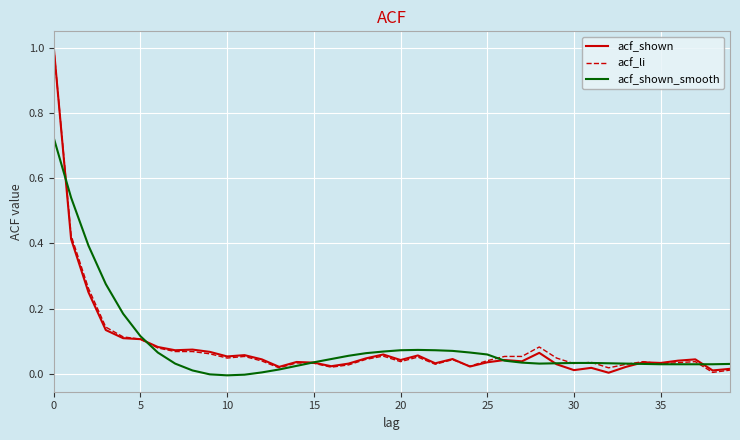

What is the greatest value displayed?

1.0